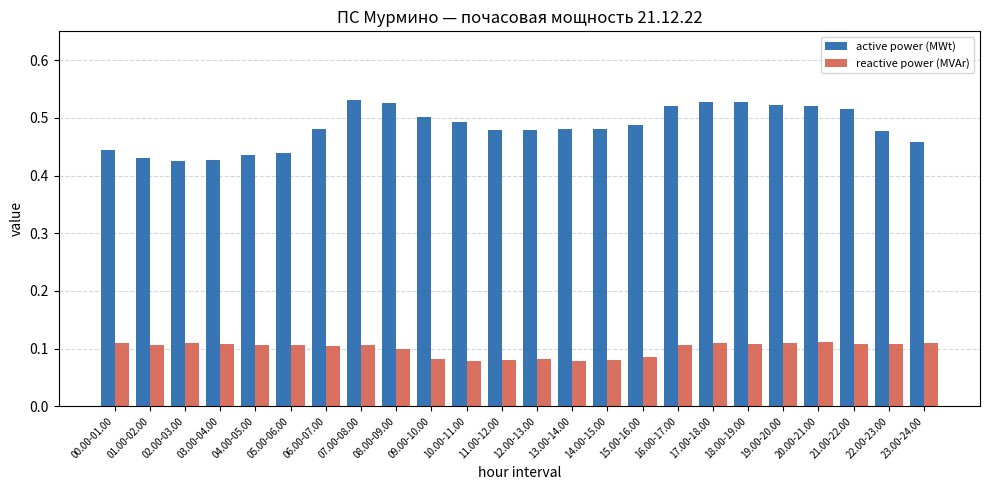

Which series has the largest total across all categories?

active power (MWt)